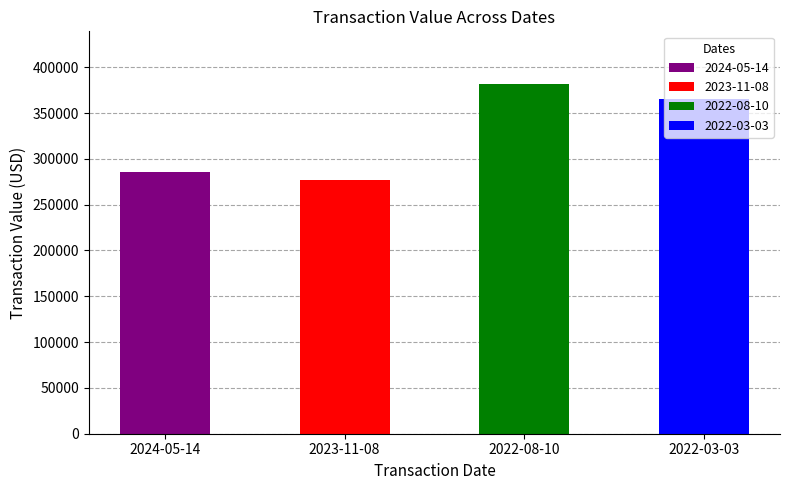

What is the change in value from 2022-08-10 to 2022-03-03?

-16932